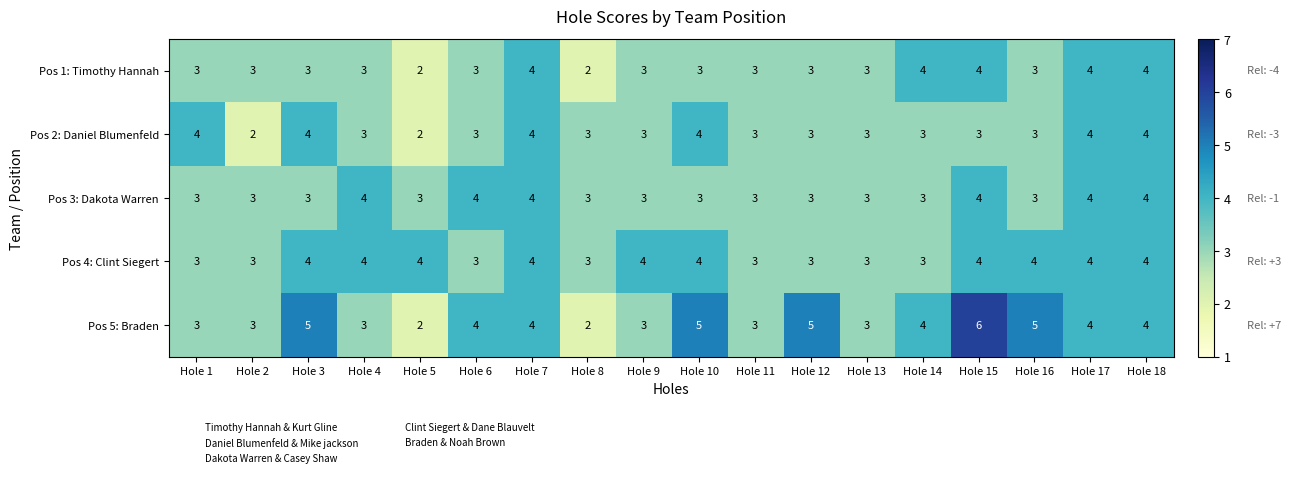

Which series has the largest range (max minus min)?

Pos 5: Braden